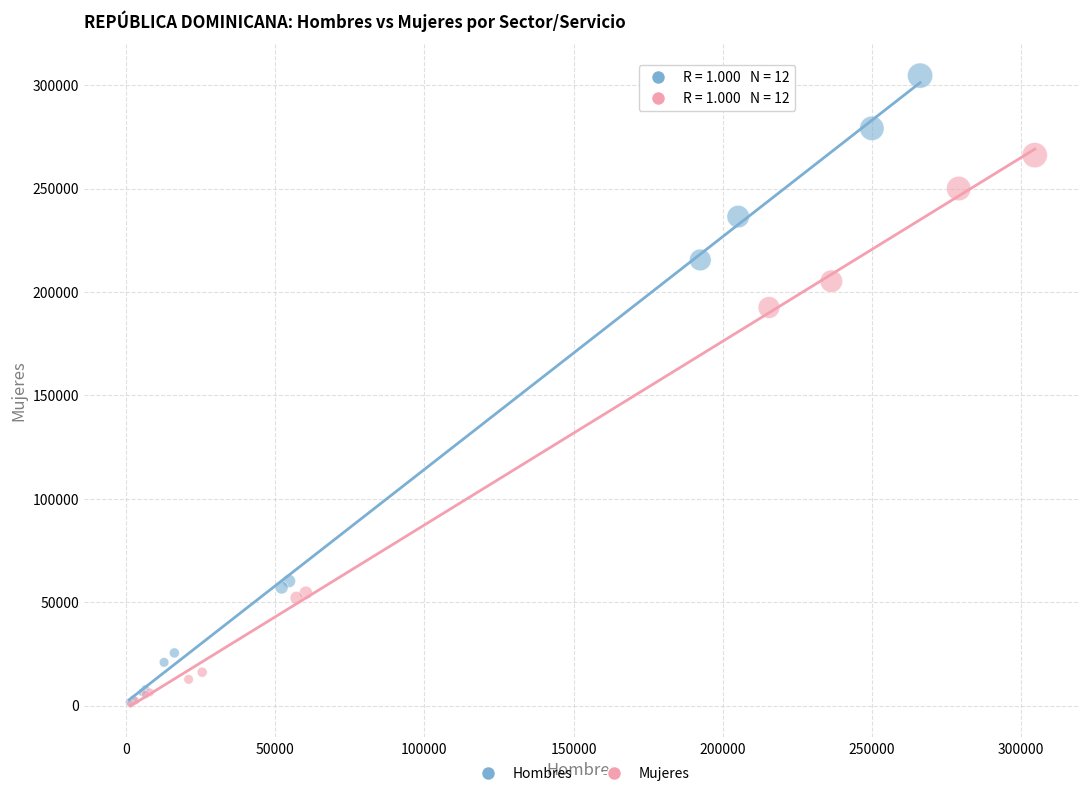

Which series has the largest Y range (max minus min)?

Hombres